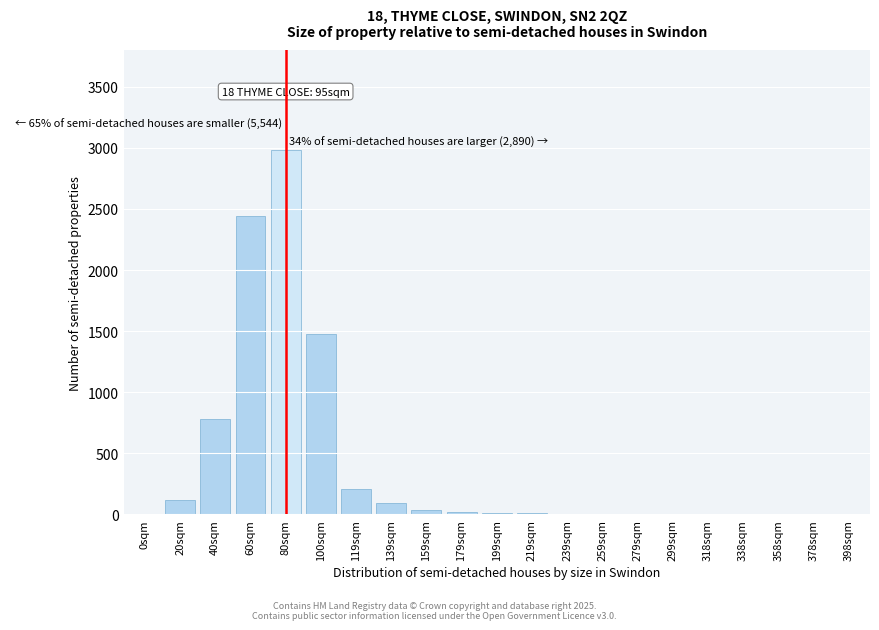

Which label corresponds to the largest value in the chart?

80sqm